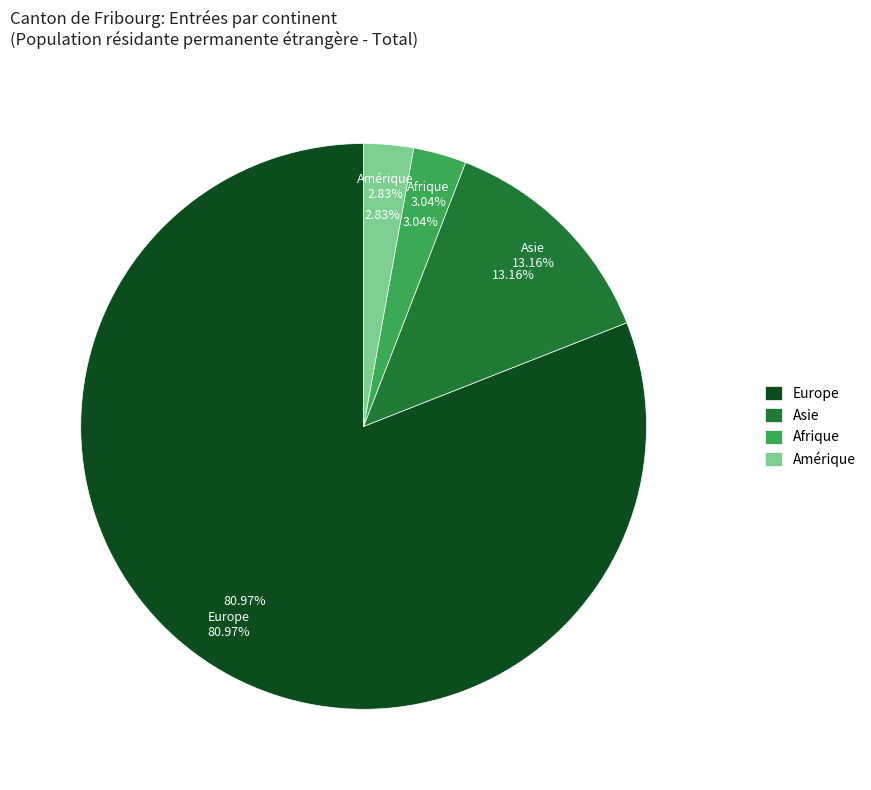

Count the number of slices in the pie.

7